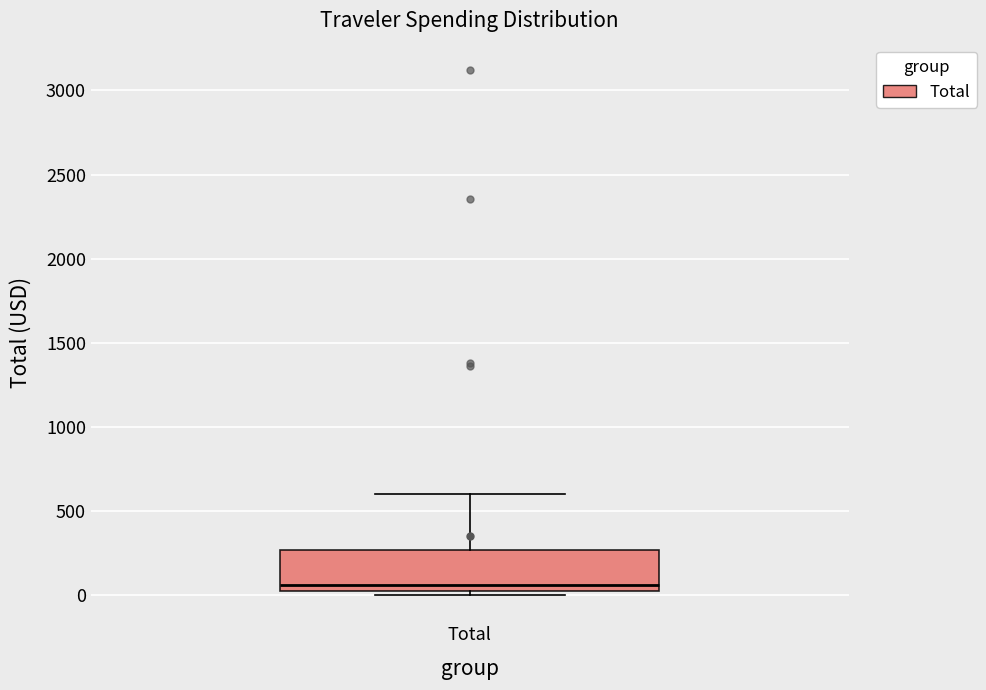

Transcribe this box plot: give where the median line is, the range the box spans, and where the two whiskers end, as read against the y-axis. The values are not printed on the chart, so give them approximately, as read against the axis.

median 50, box 0 to 250, whiskers 0 (just below the box's lower edge) to 600